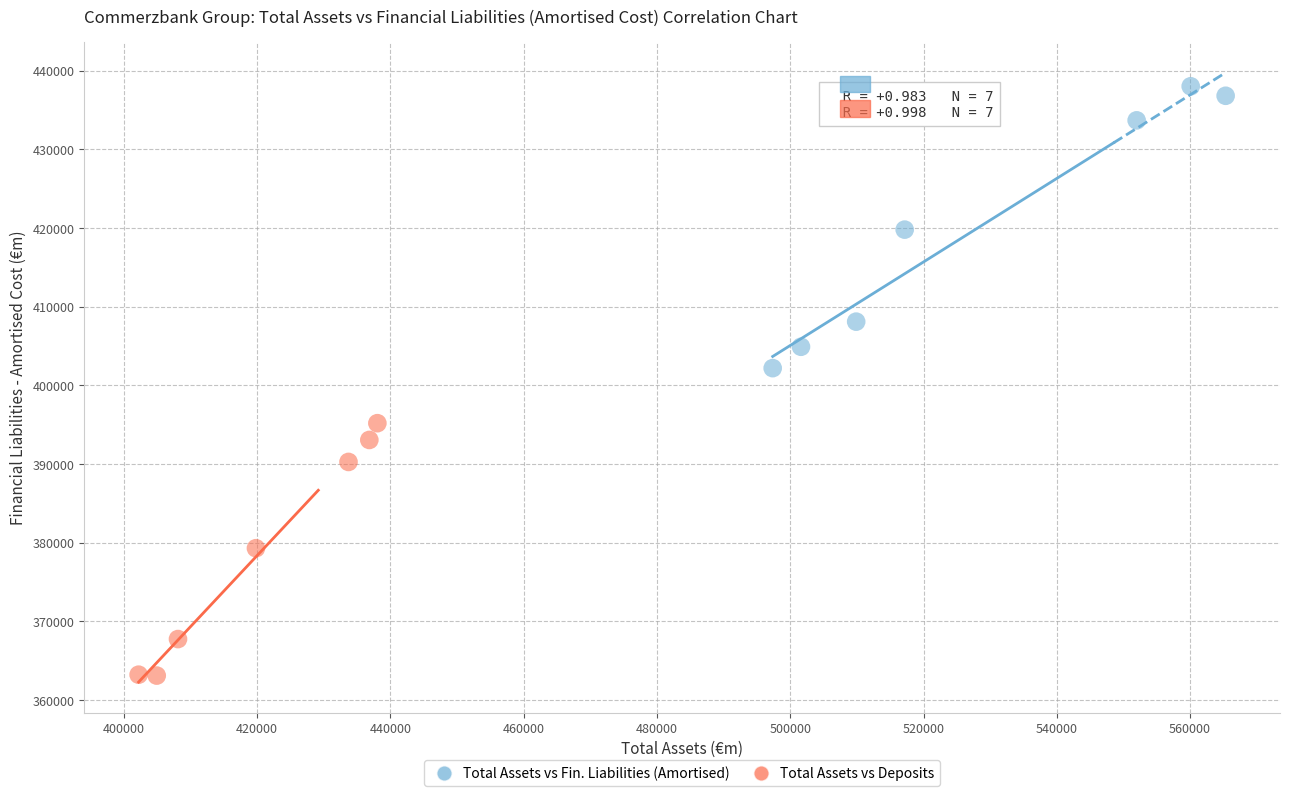

Which series reaches the maximum Y coordinate?

Total Assets vs Fin. Liabilities (Amortised)